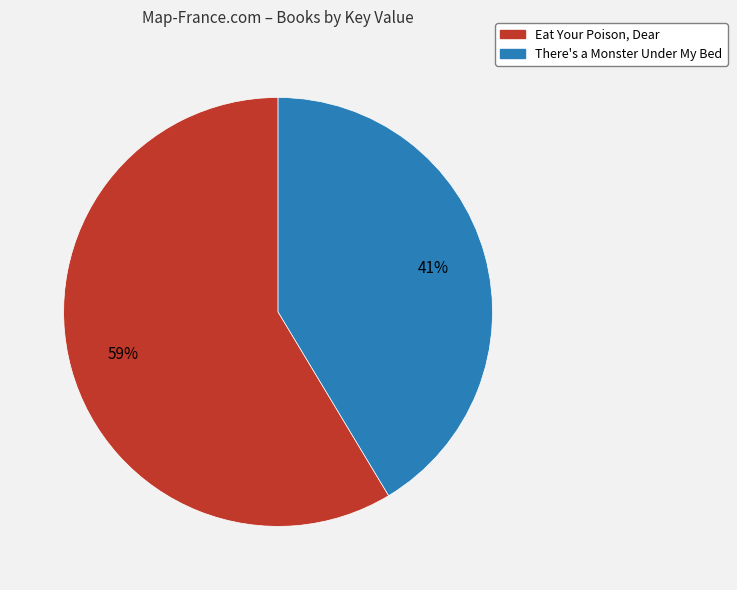

To the nearest percent, what is the combined percentage of Eat Your Poison, Dear and There's a Monster Under My Bed?

100%